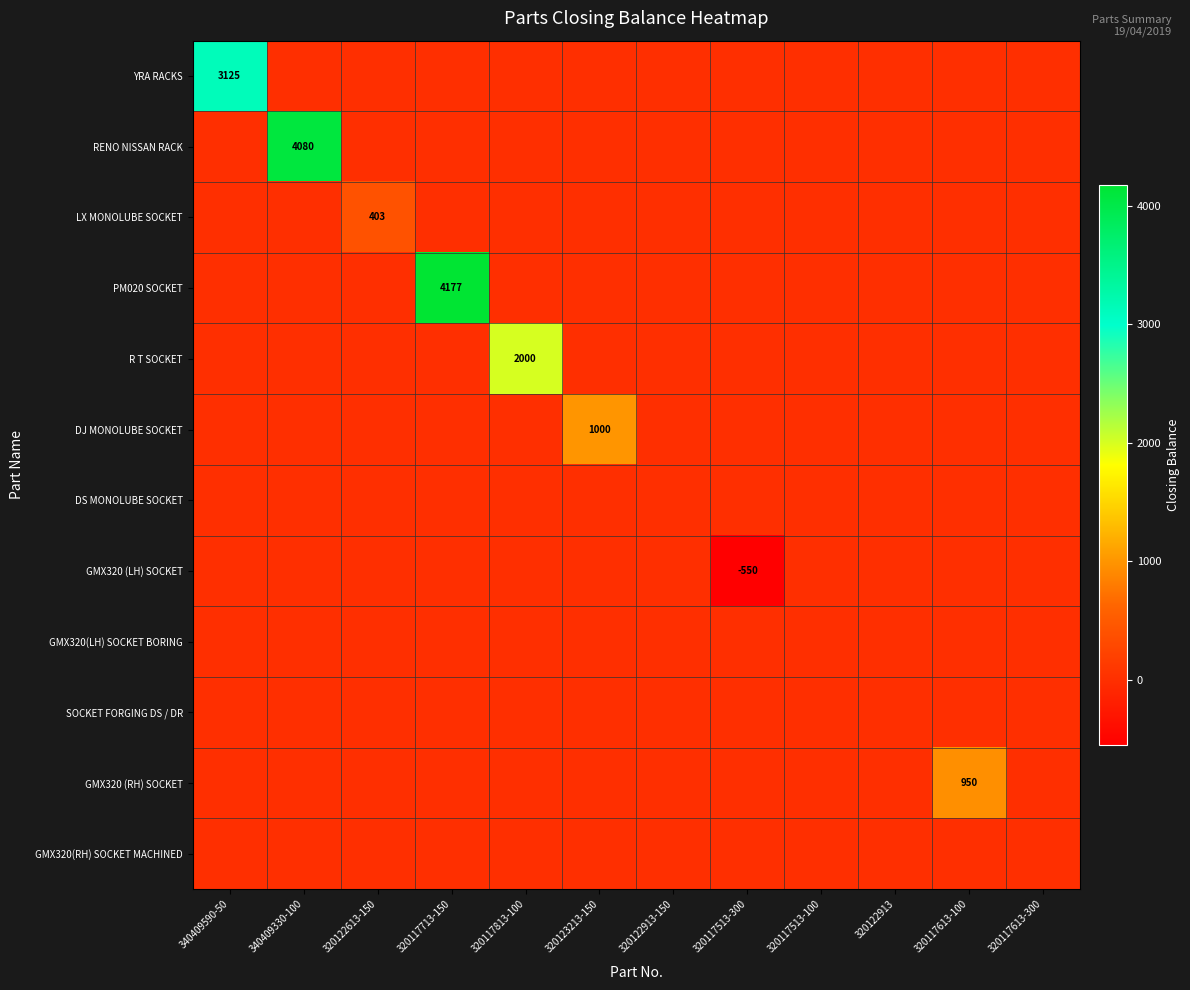

True or false: R T SOCKET has a value of 2000 at 320117813-100.

True